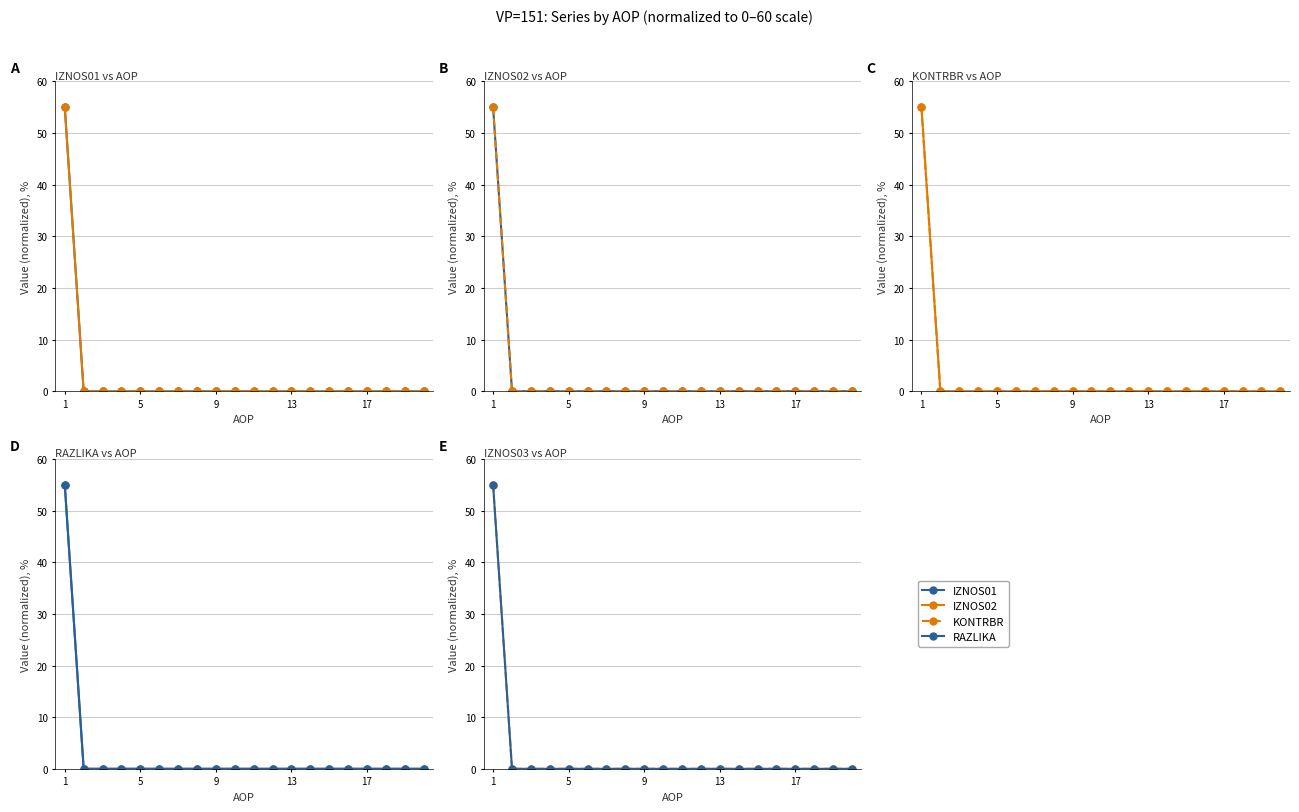

Between 17 and 5, which is larger?

17